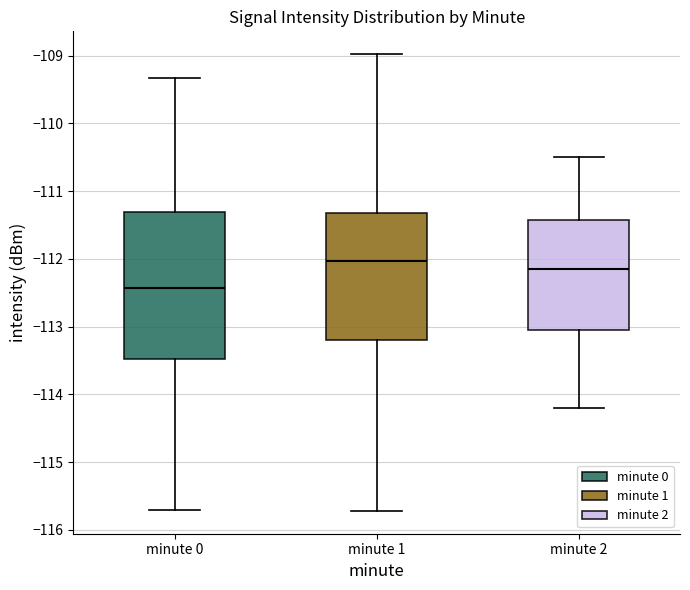

Comparing the boxes themselves (not the whiskers), which one is the tallest?

minute 0